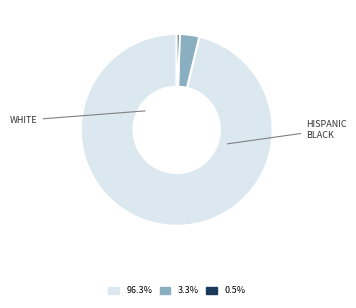

Count the number of slices in the pie.

3